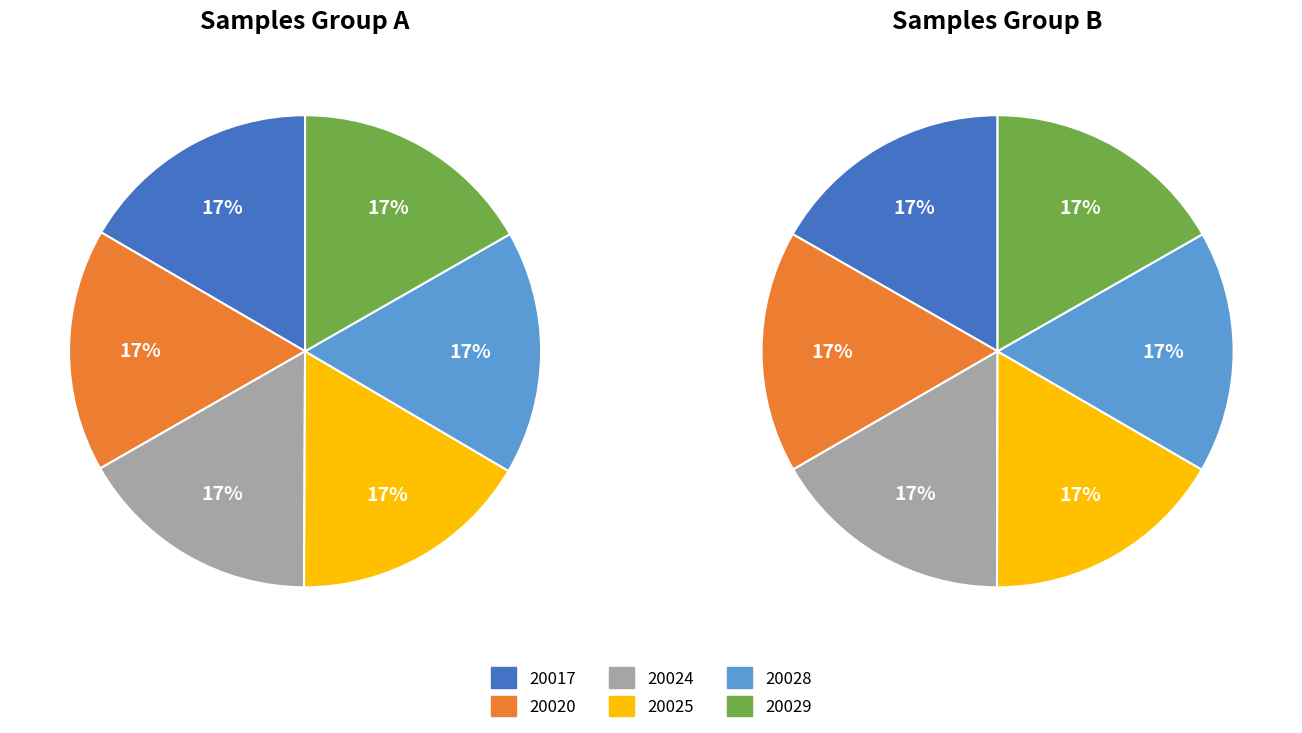

Is there any slice that represents more than half of the pie?

No